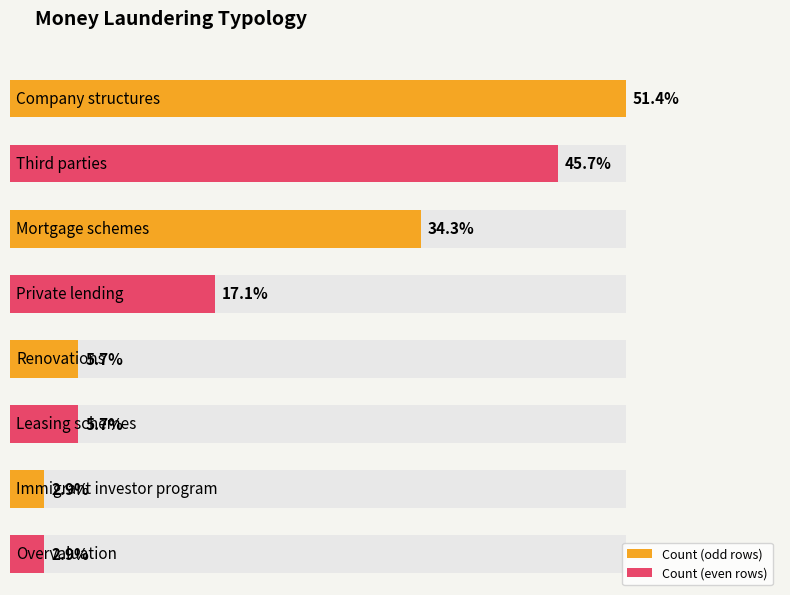

List the labels in order of Percentage (of total cases) value, largest first.

Company structures, Third parties, Mortgage schemes, Private lending, Renovations, Leasing schemes, Immigrant investor program, Overvaluation